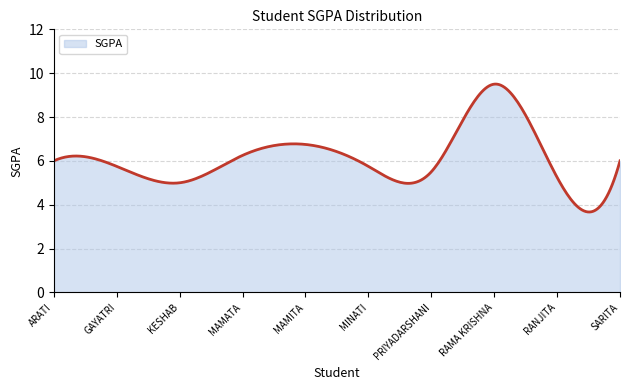

What is the maximum value shown in the chart?

9.5